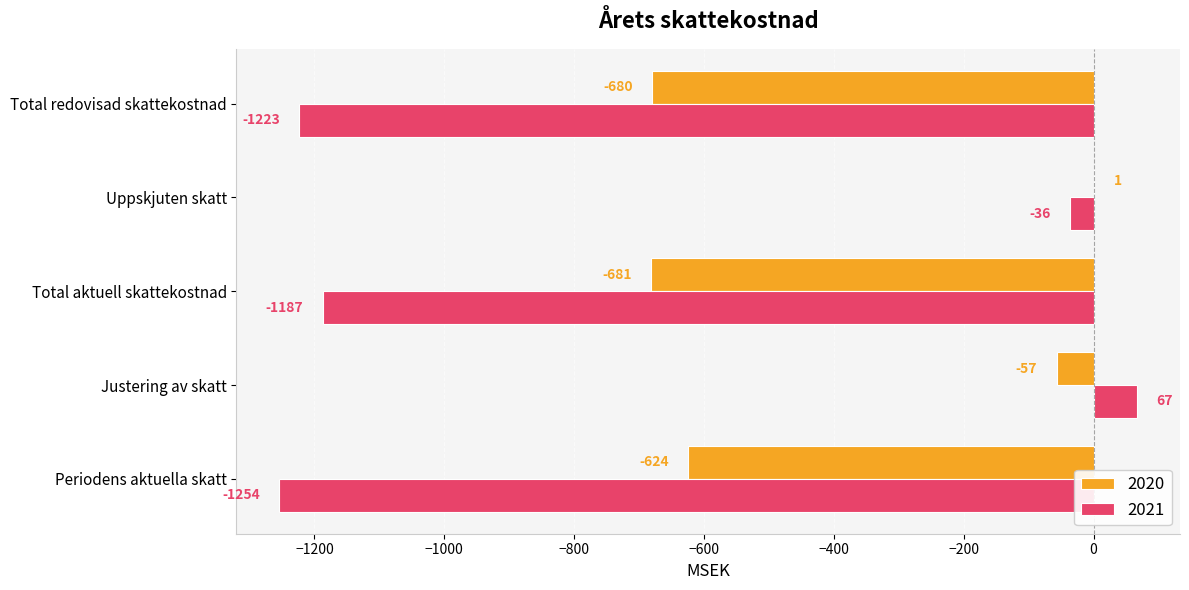

At which label is 2021 closest to -593?

Uppskjuten skatt